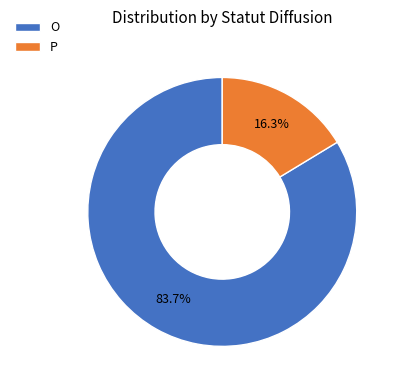

Which slice is the smallest?

P